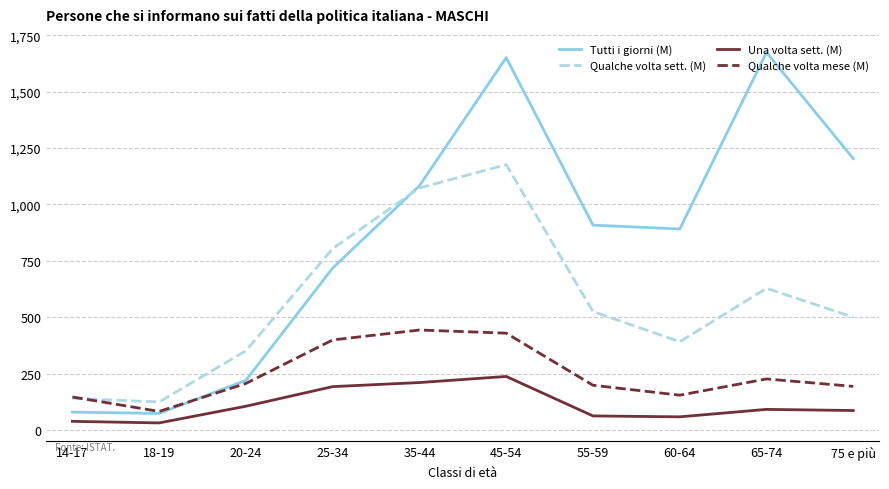

What are all the series names shown in the legend?

Tutti i giorni (M), Qualche volta sett. (M), Una volta sett. (M), Qualche volta mese (M)